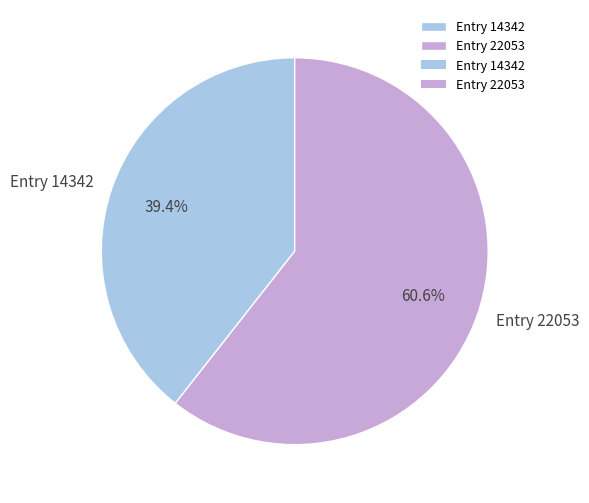

To the nearest percent, what portion does Entry 22053 represent?

61%